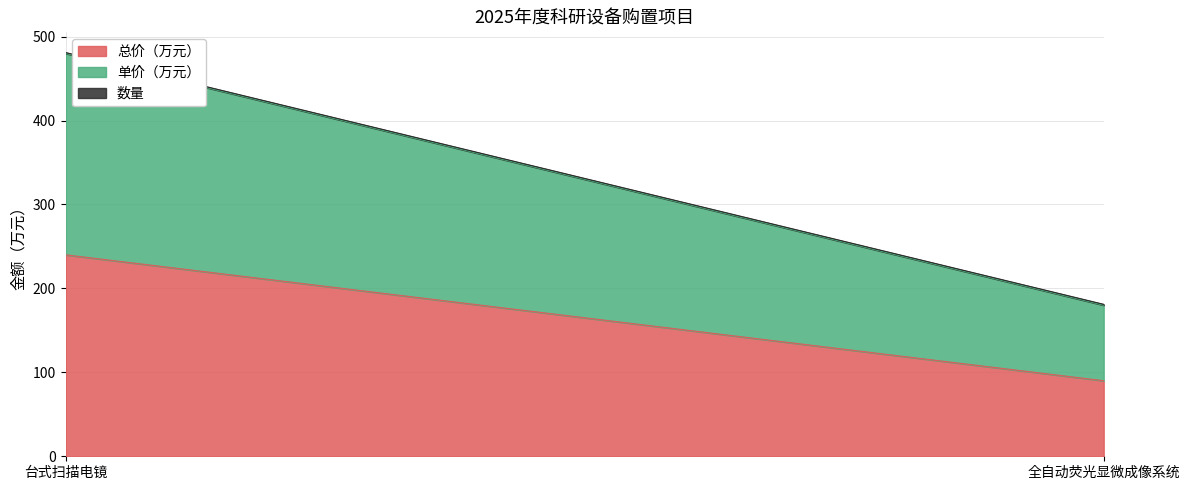

Rank the categories by 单价（万元） value from lowest to highest.

全自动荧光显微成像系统, 台式扫描电镜